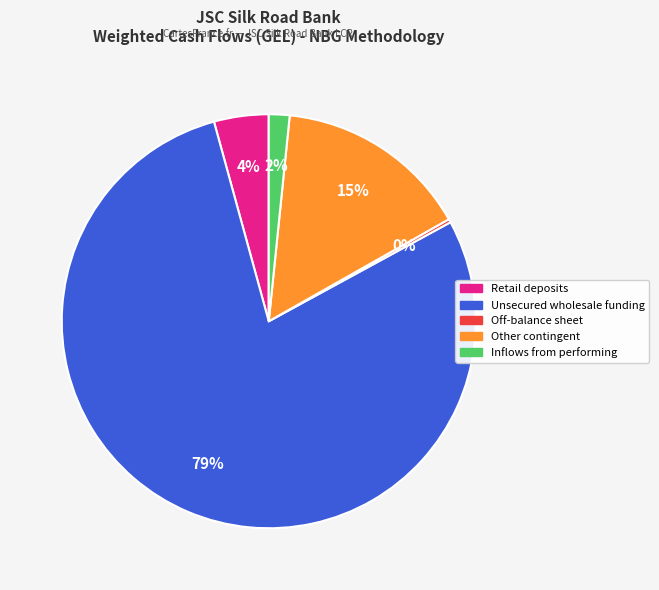

Does any single category account for the majority?

Yes